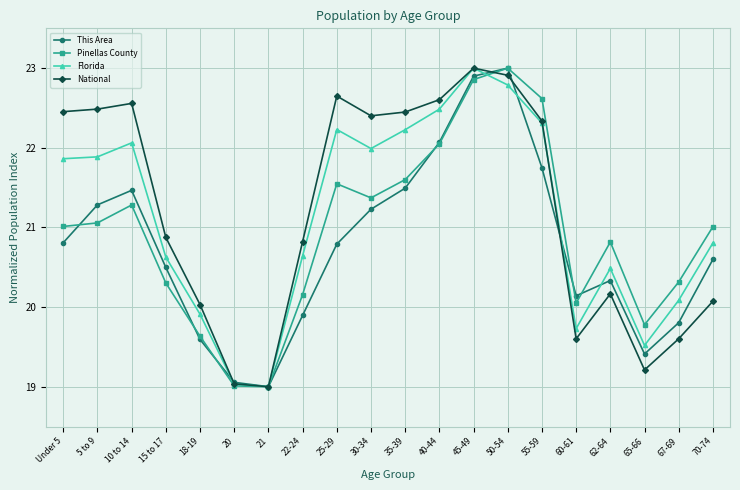

Where do This Area and Pinellas County first cross each other?

Under 5 and 5 to 9